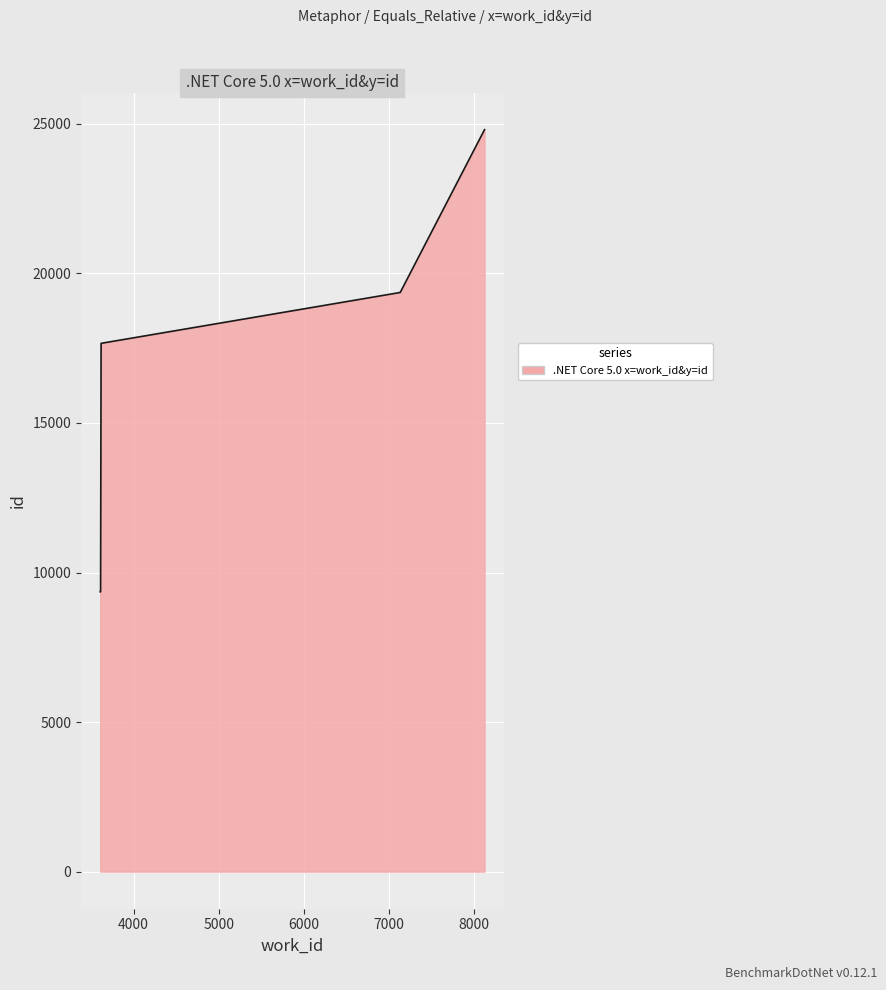

True or false: the data shows 19364 at 7137.

True